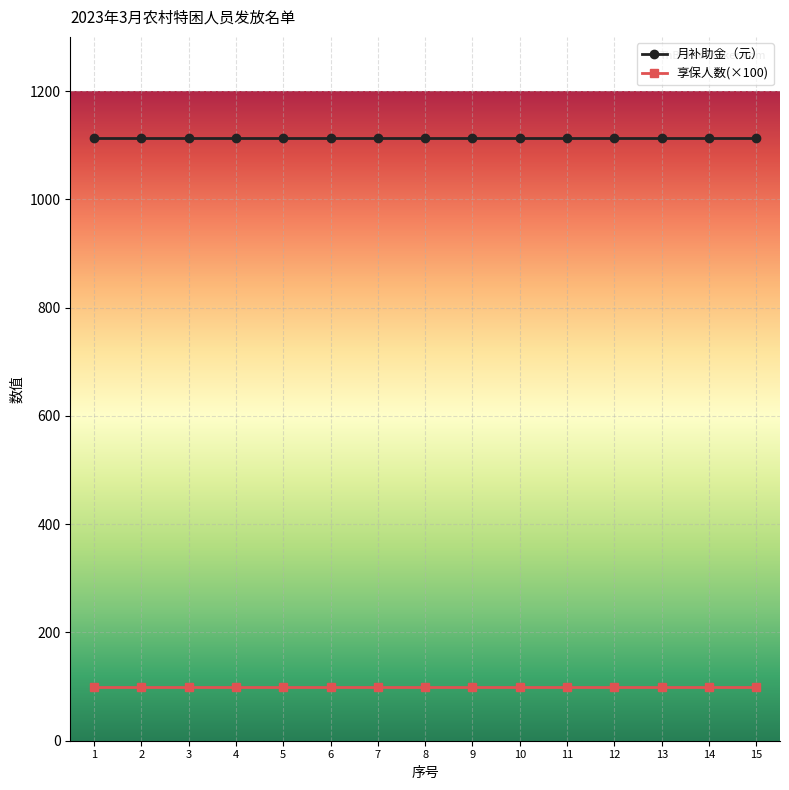

What is the maximum value for 享保人数(×100)?

100